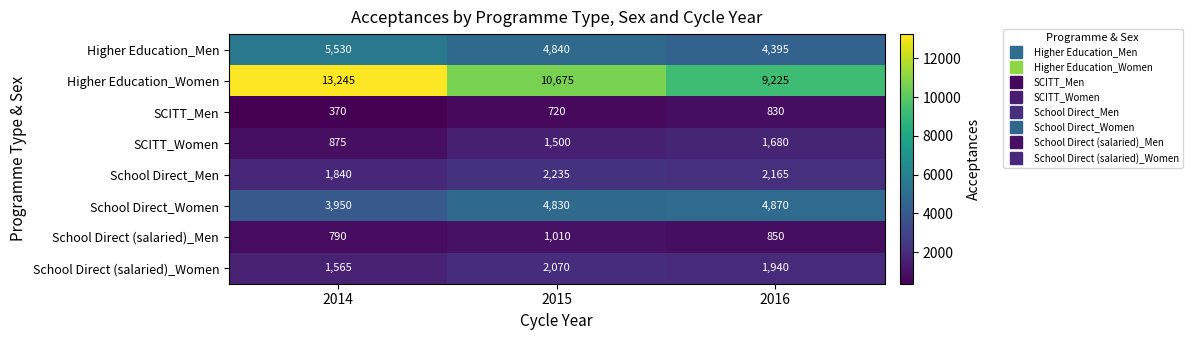

What is the difference between the second highest and minimum values in the Higher Education_Men series?

445